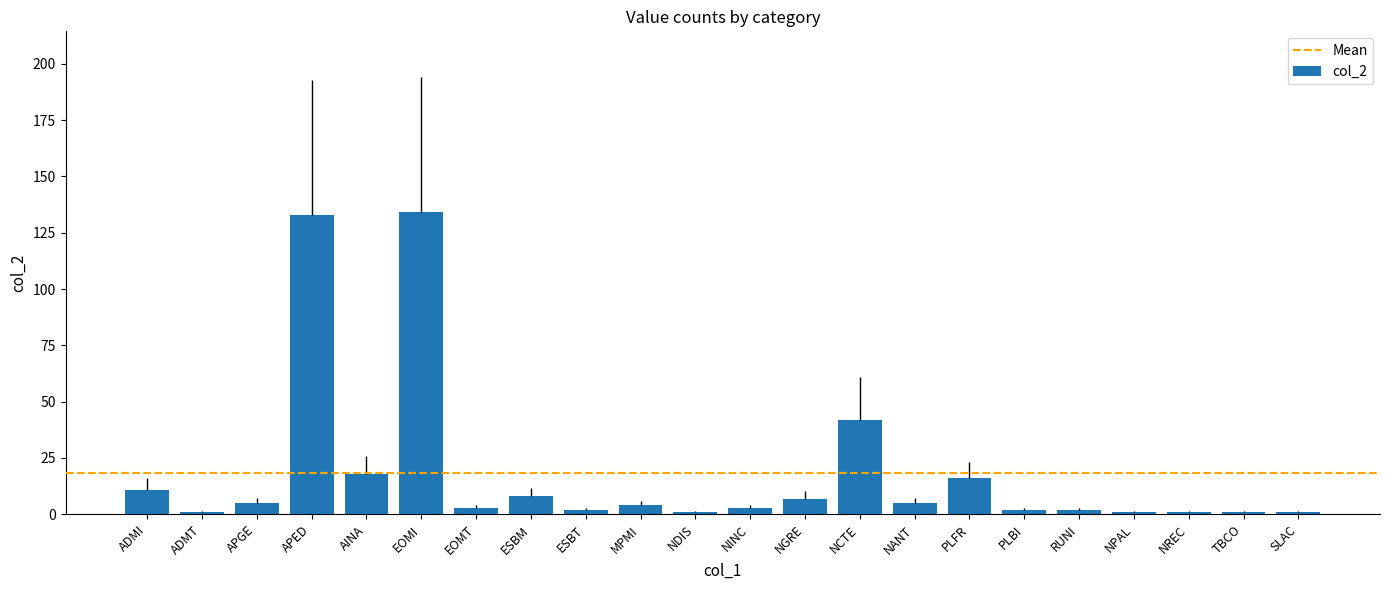

What is the difference between the maximum and second lowest values?

133